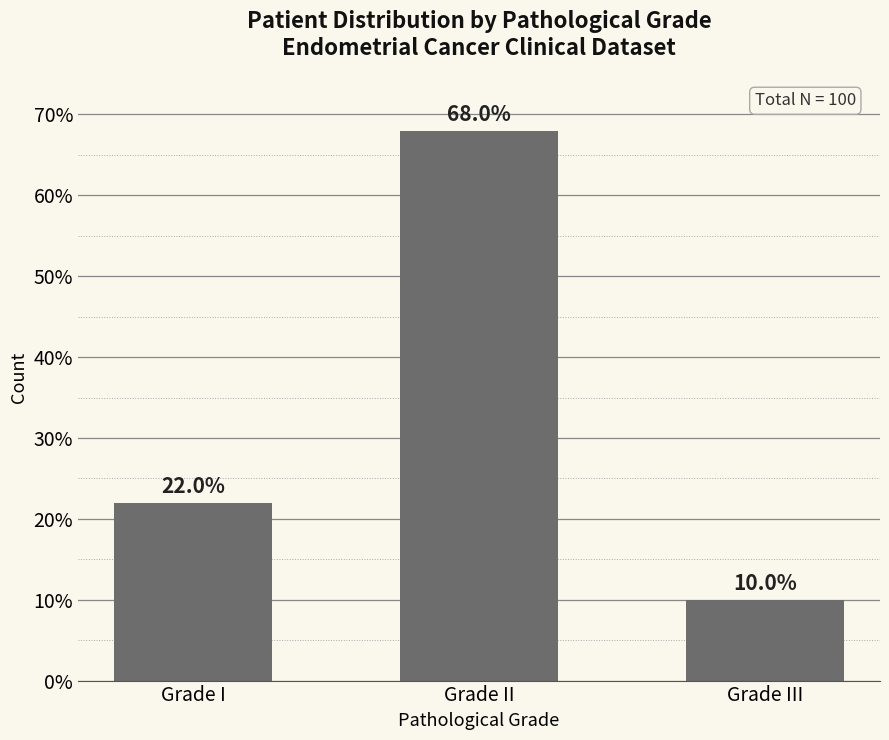

Count the number of data series in this chart.

1